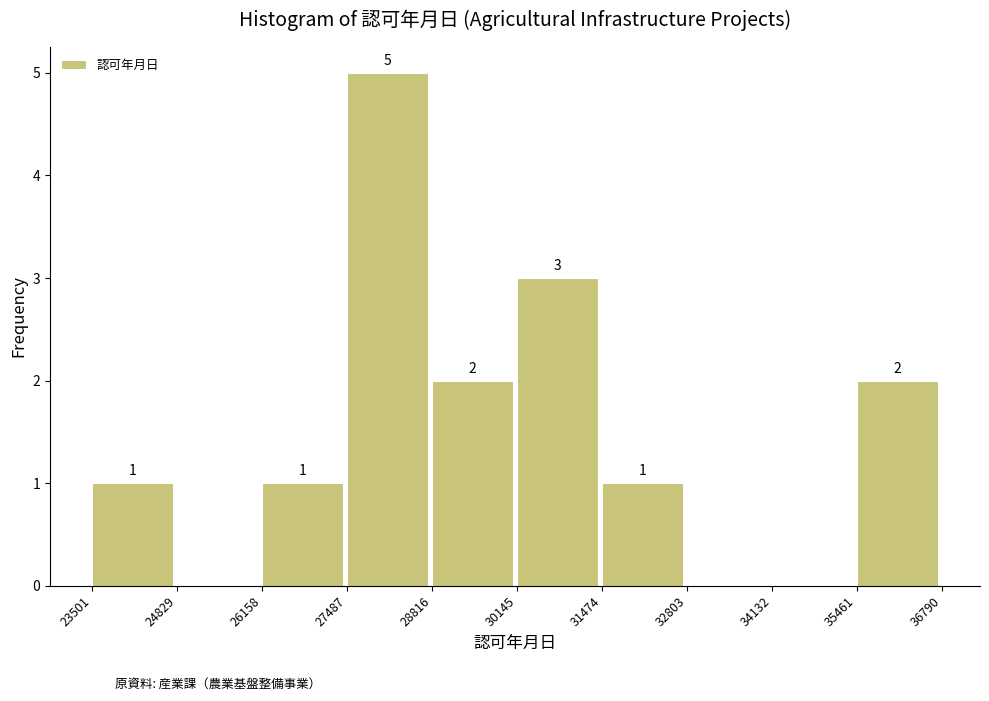

Over which range of the x-axis is the bar tallest?

27487 to 28816